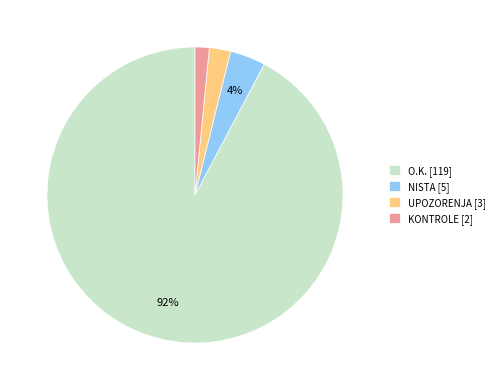

Do UPOZORENJA [3] and KONTROLE [2] together represent more than half of the pie?

No